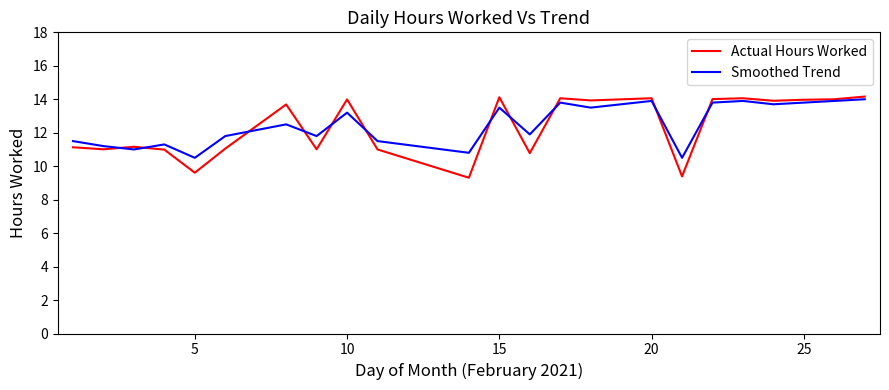

What is the highest value of the Actual Hours Worked series?

14.2